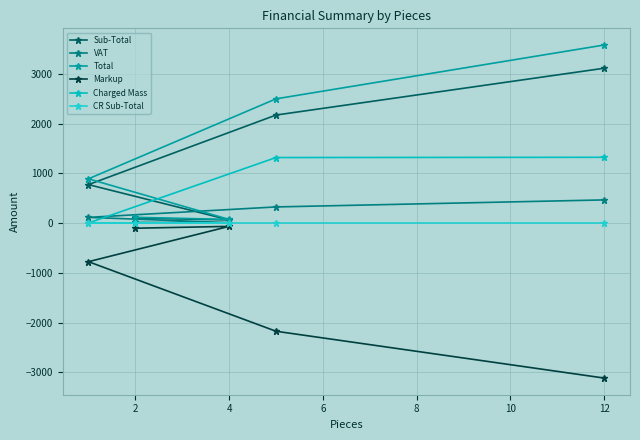

Is it true that VAT equals 9.7 at 4?

True